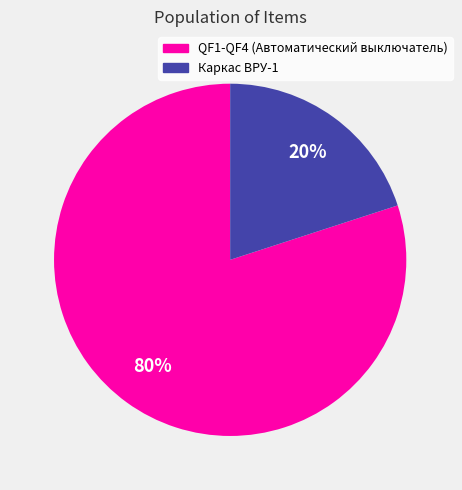

Does any single category account for the majority?

Yes